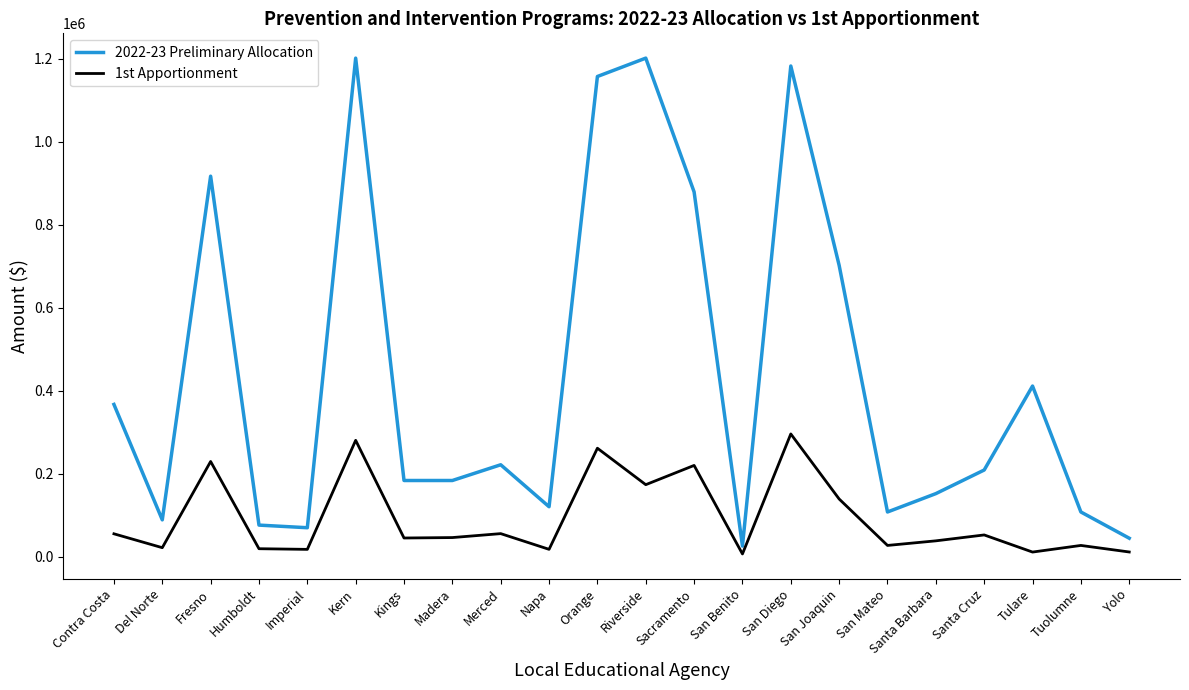

At which category does 2022-23 Preliminary Allocation reach its first local valley?

Del Norte